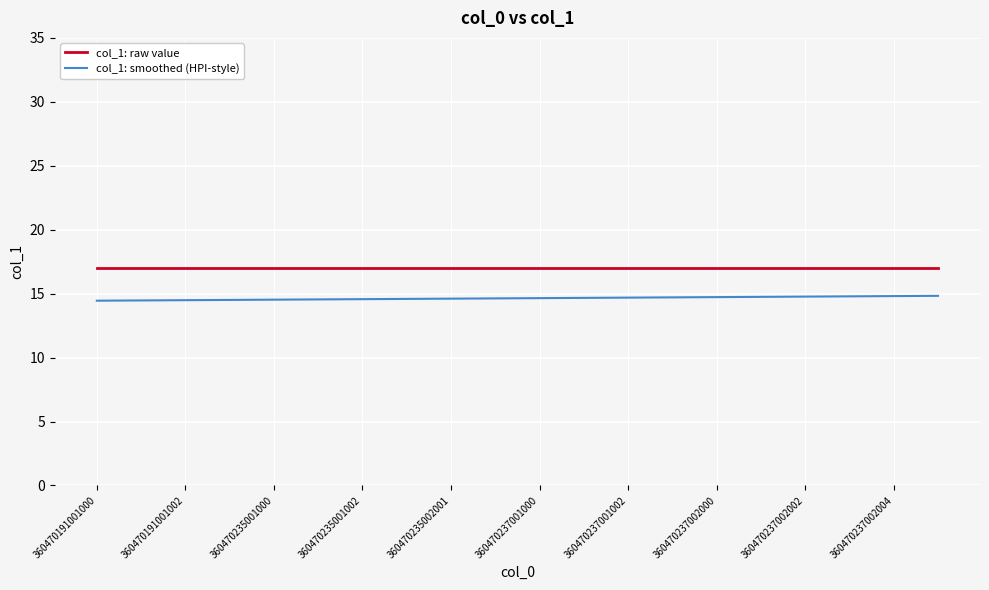

List the series in order of their overall mean, highest first.

col_1: raw value, col_1: smoothed (HPI-style)